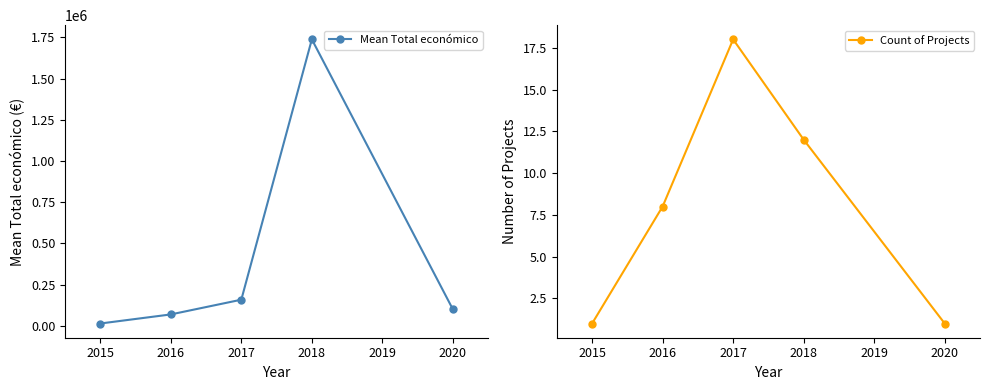

In Count of Projects, how many points are higher than both neighbors (excluding endpoints)?

1